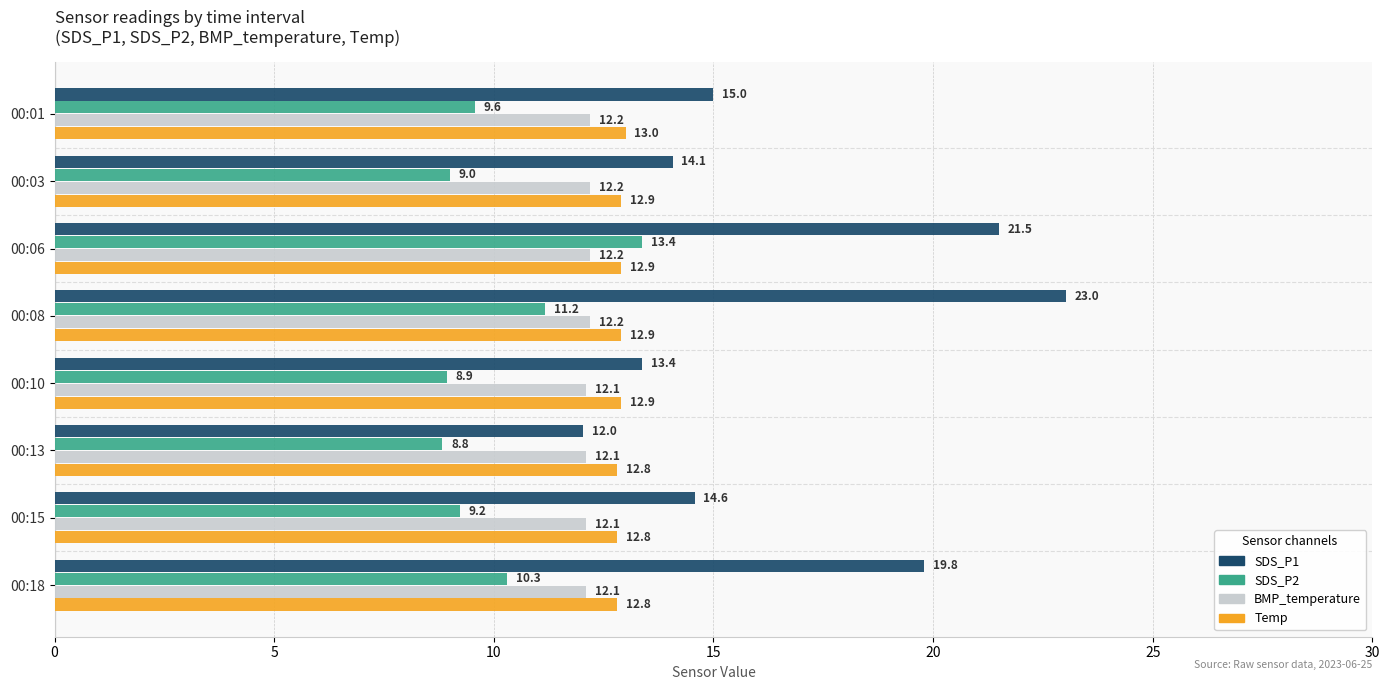

What is the difference between the second highest and second lowest values in the SDS_P2 series?

2.2